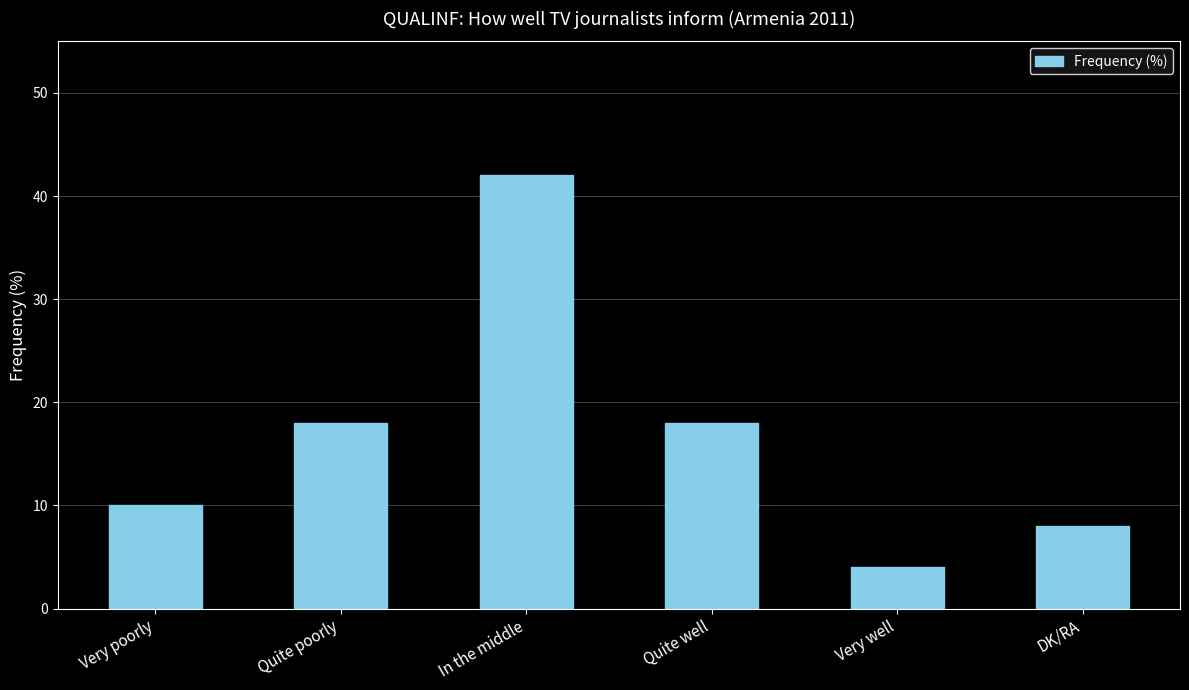

What is the average value?

17